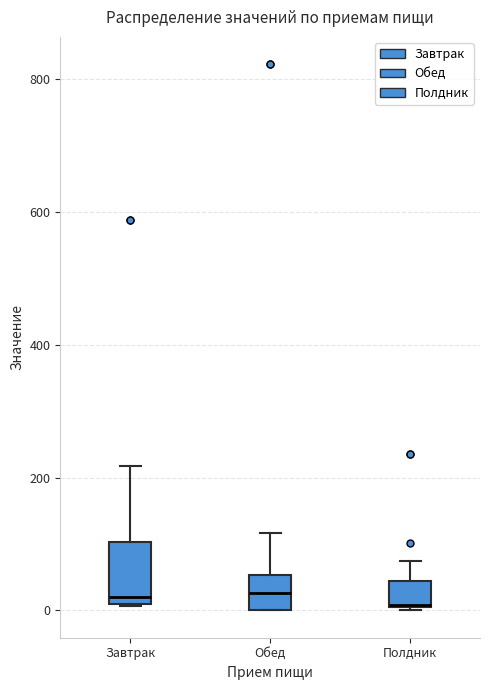

Where does the upper whisker of the box for Завтрак end on the y-axis? The values are not printed on the chart, so give them approximately, as read against the axis.

220